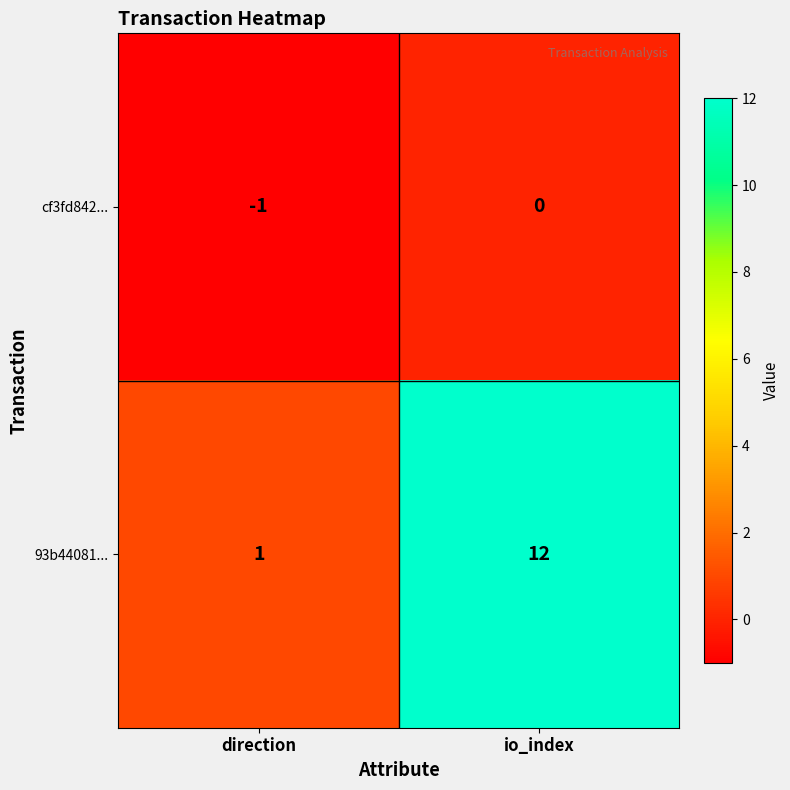

Which category has the lowest value across all series?

direction